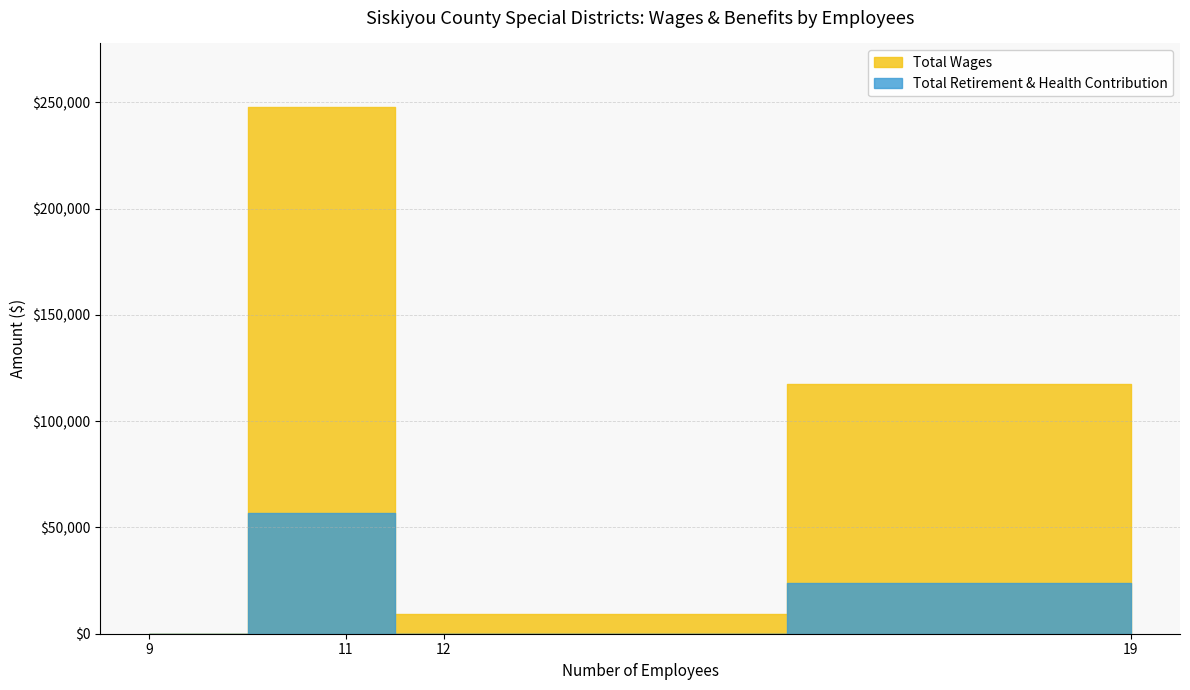

What is the label of the 3rd point from the left?

12